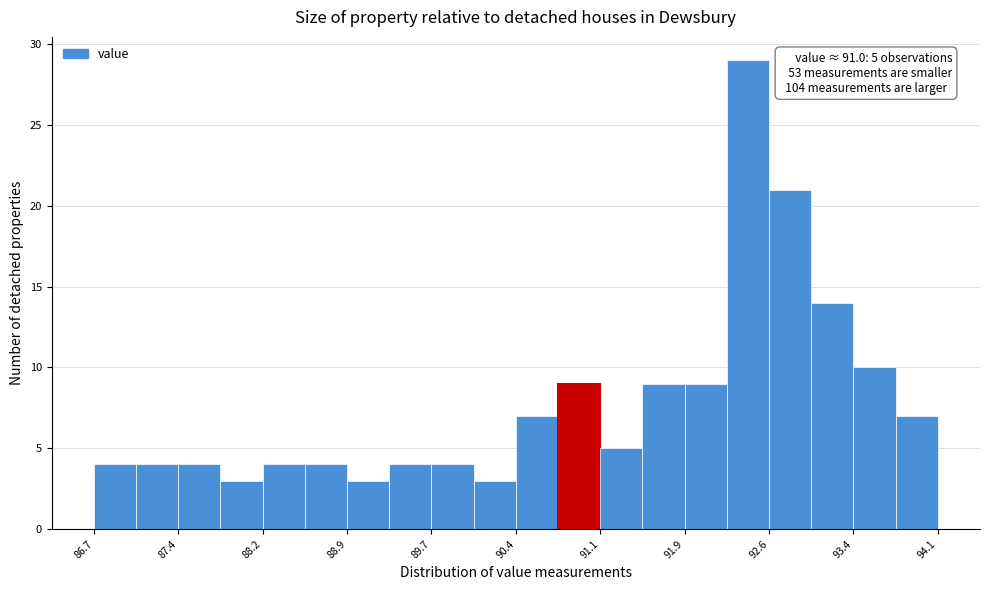

Around what value on the x-axis is the tallest bar? Give the approximate position of its centre, as read against the axis.

92.4